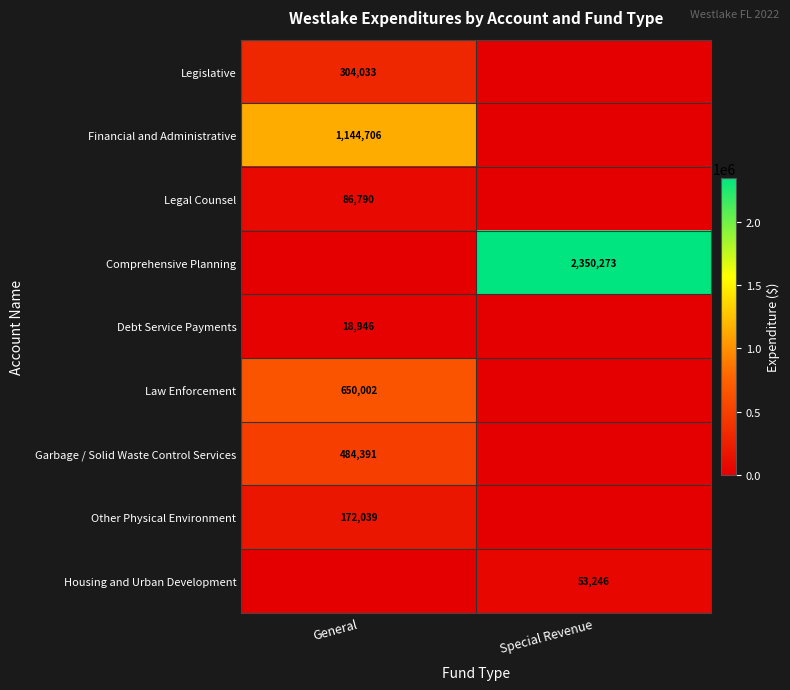

What is the total value across all series at Special Revenue?

2403519